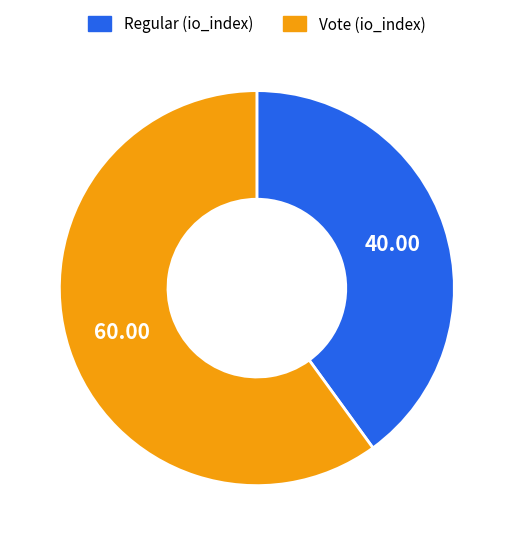

Between Vote (io_index) and Regular (io_index), which is larger?

Vote (io_index)